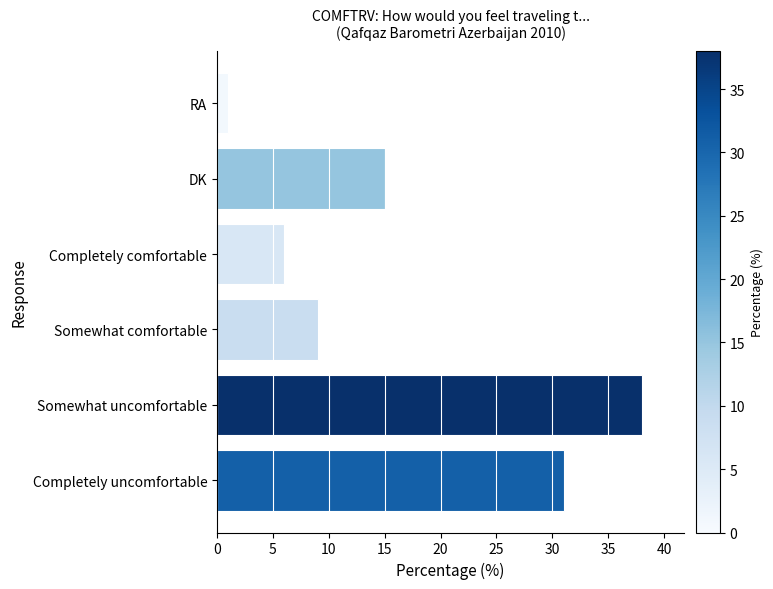

At which category does the chart reach its peak across all series?

Somewhat uncomfortable